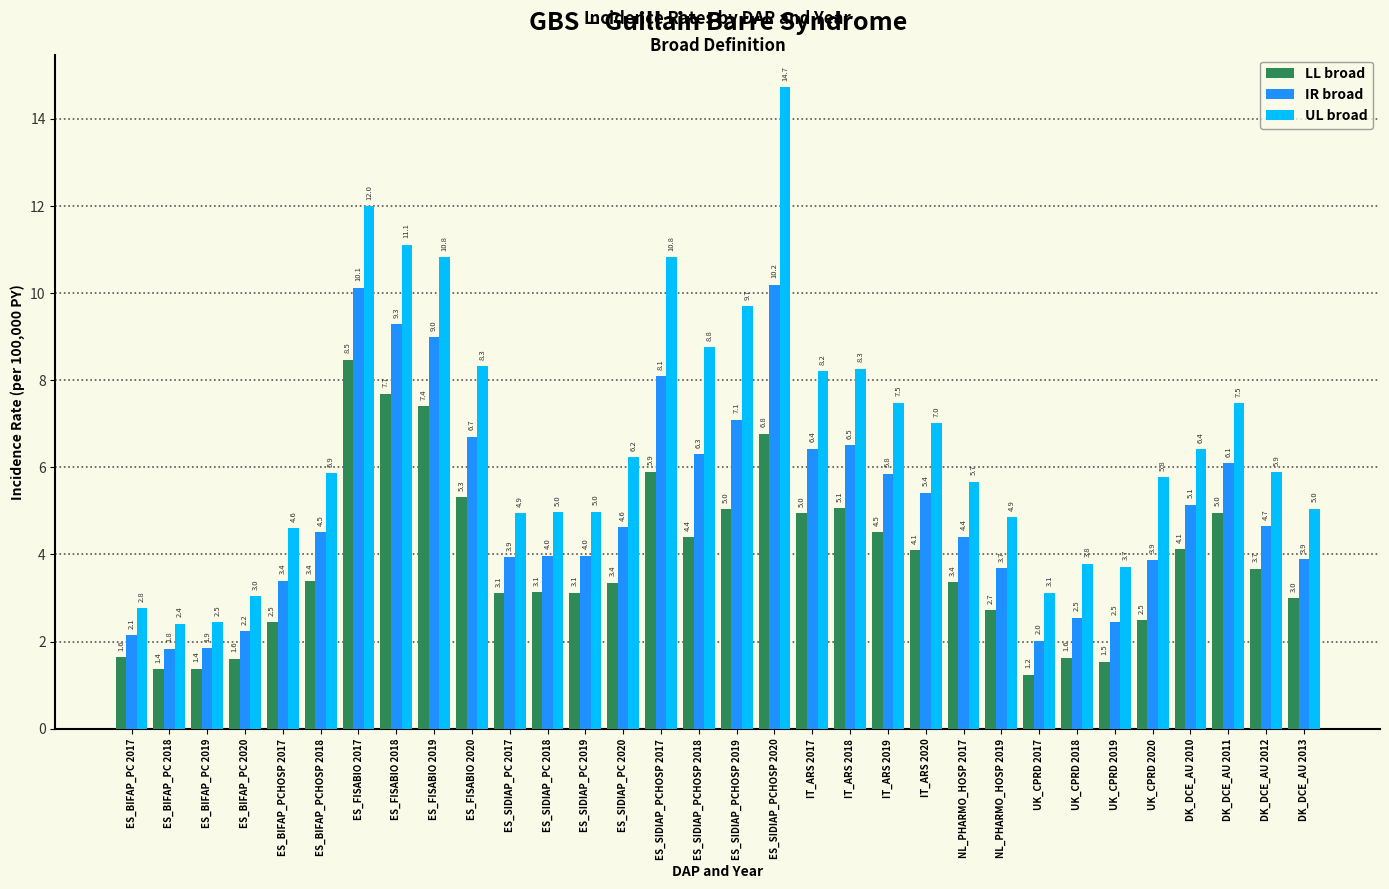

Read the IR broad value at ES_BIFAP_PC 2019.

1.9